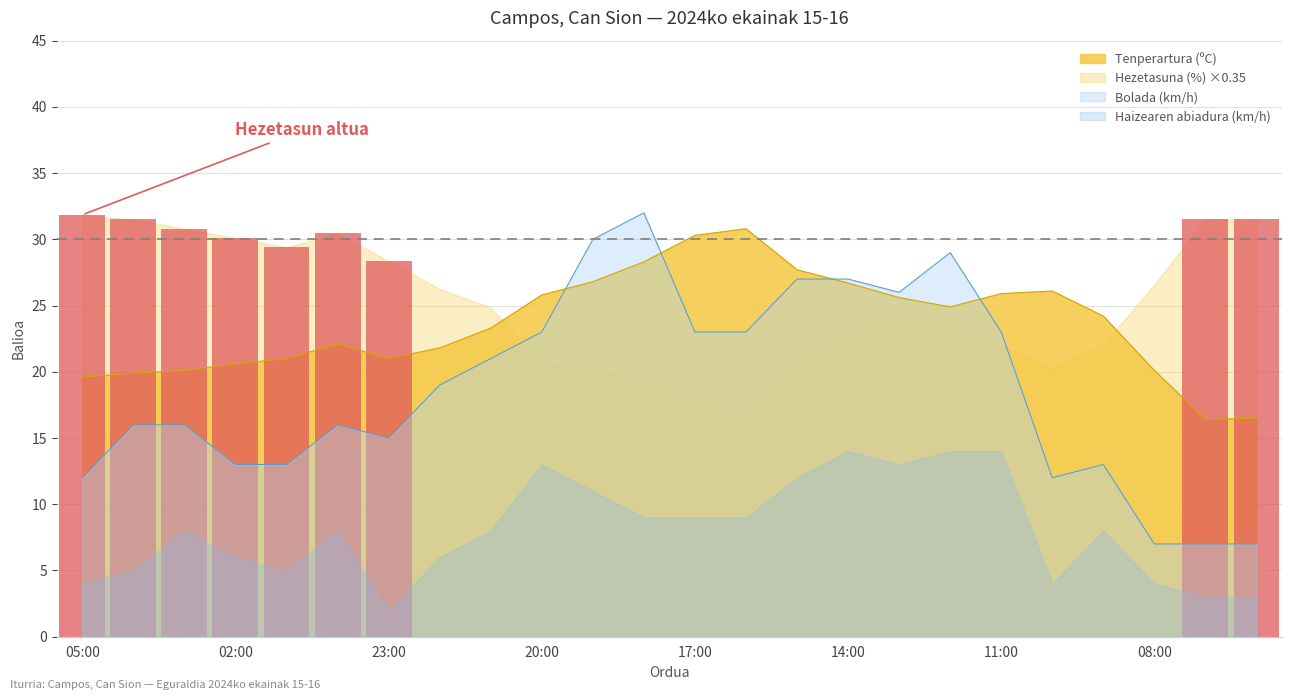

Where is Bolada (km/h) nearest to the value 19?

22:00